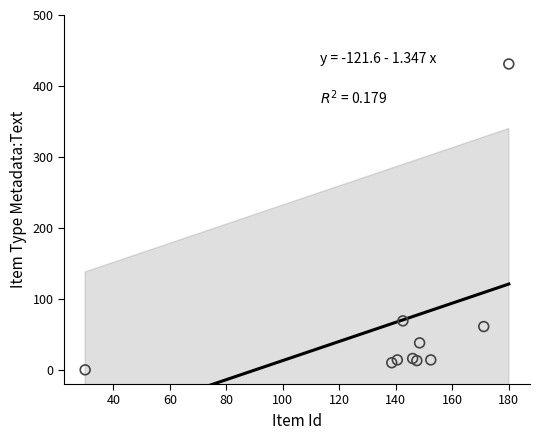

What Y value in the scatter plot is closest to 215?

69